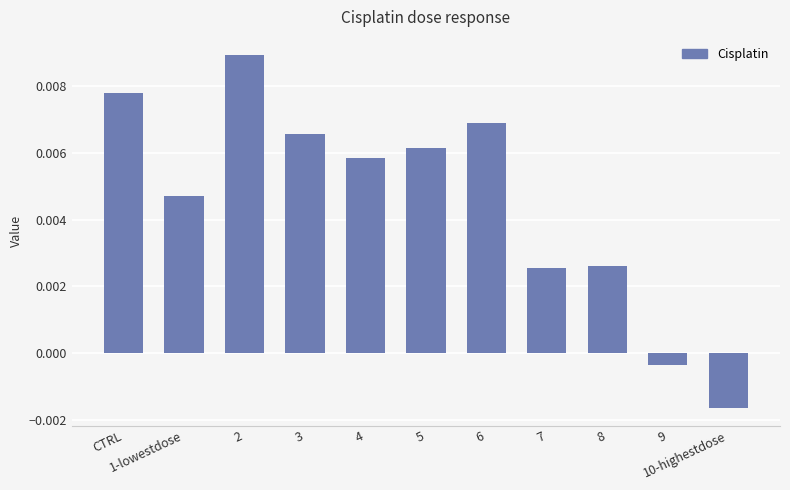

Rank the categories by value from lowest to highest.

10-highestdose, 9, 7, 8, 1-lowestdose, 4, 5, 3, 6, CTRL, 2